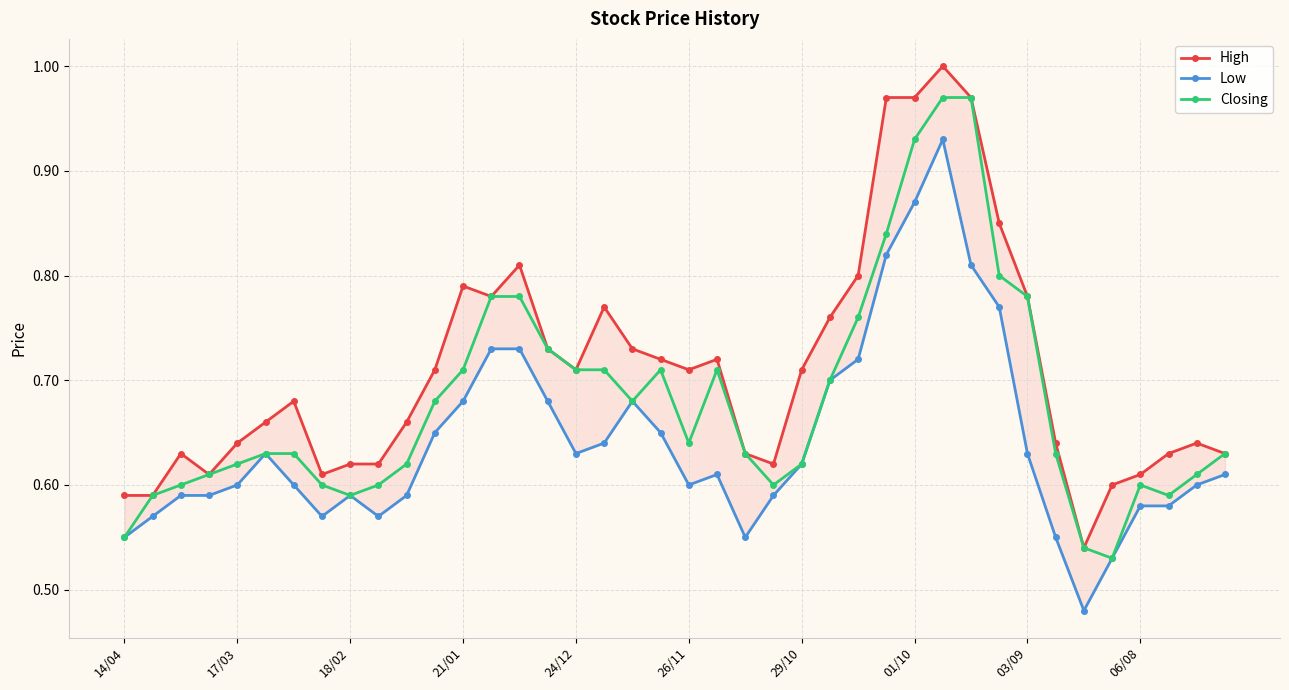

True or false: Closing has more than 1 points higher than both neighbors.

True